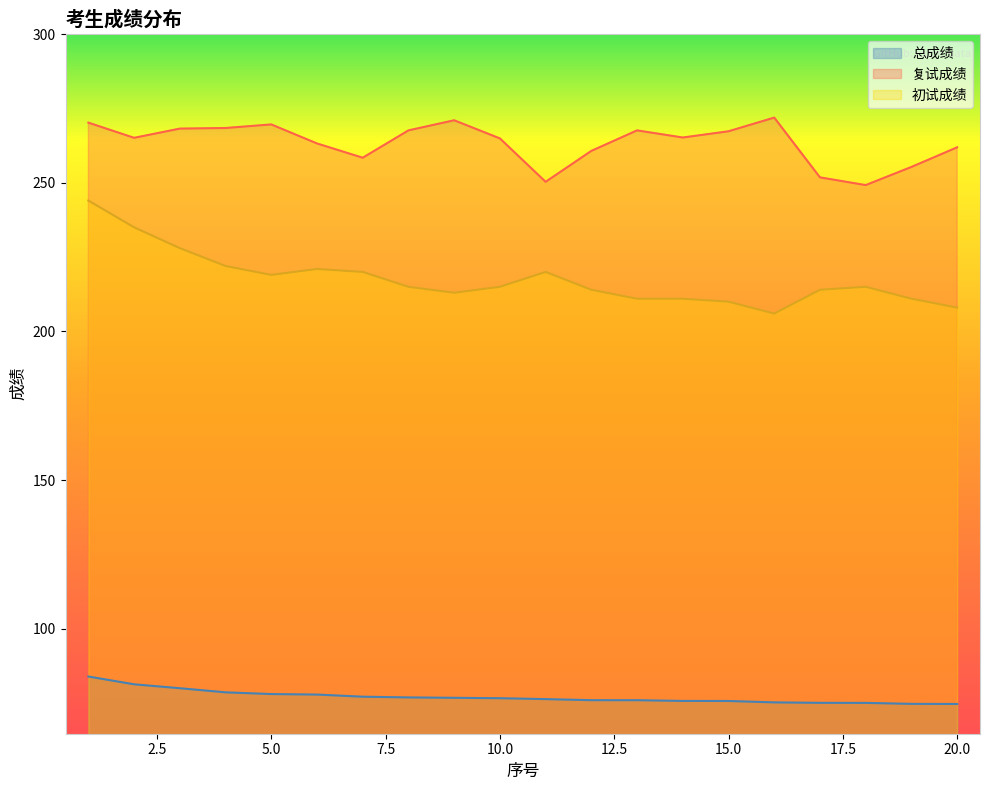

Rank the series by their maximum value, from lowest to highest.

总成绩, 初试成绩, 复试成绩